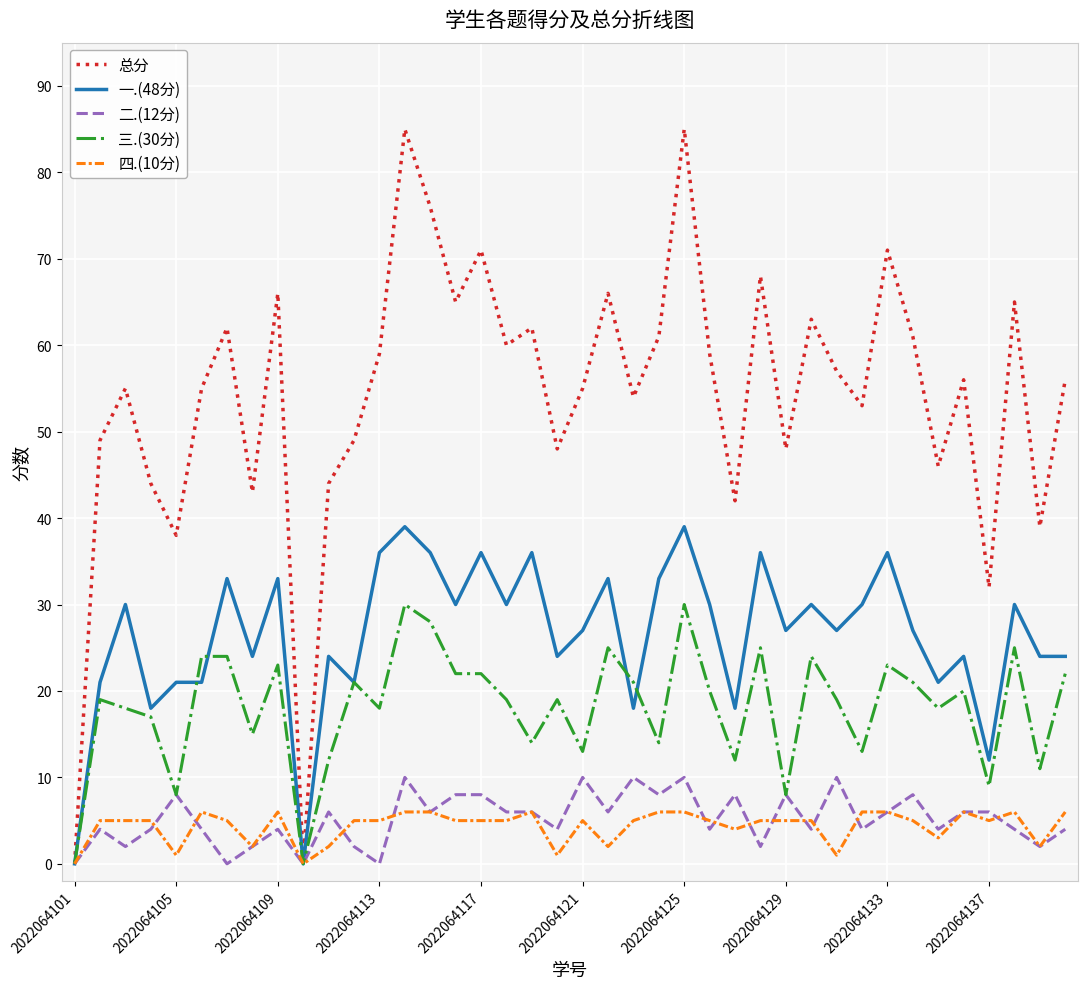

What is the highest value of the 总分 series?

85